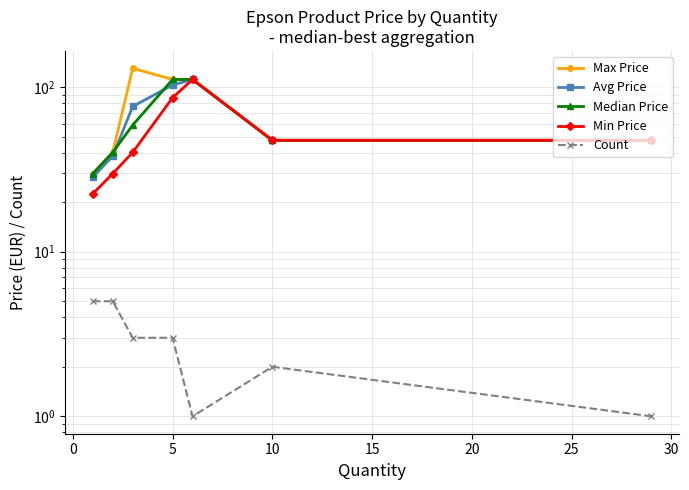

Which series has the largest total across all categories?

Max Price